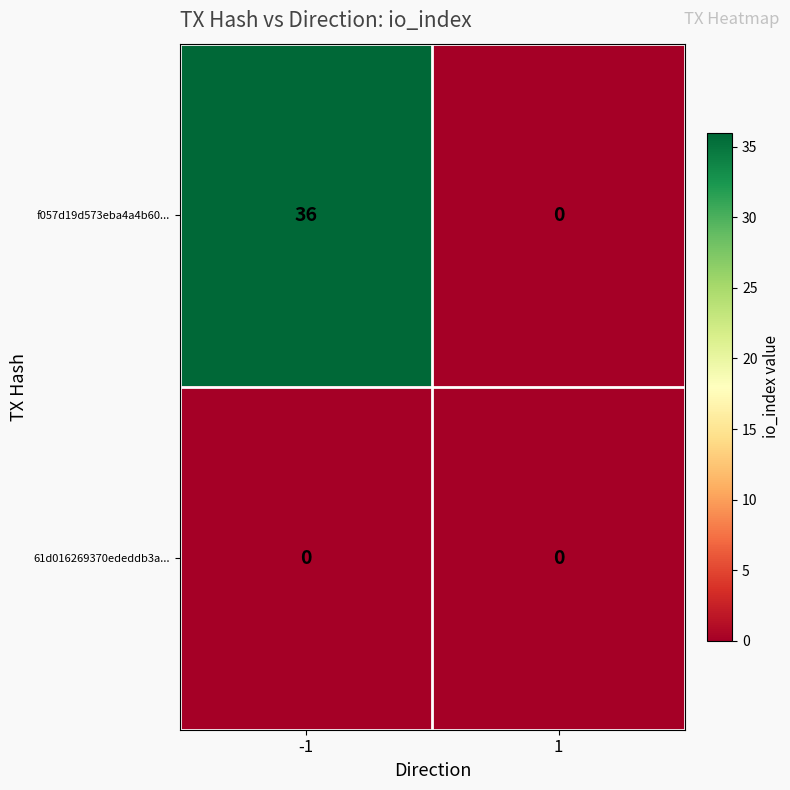

Rank the series by their maximum value, from highest to lowest.

f057d19d573eba4a4b60..., 61d016269370ededdb3a...